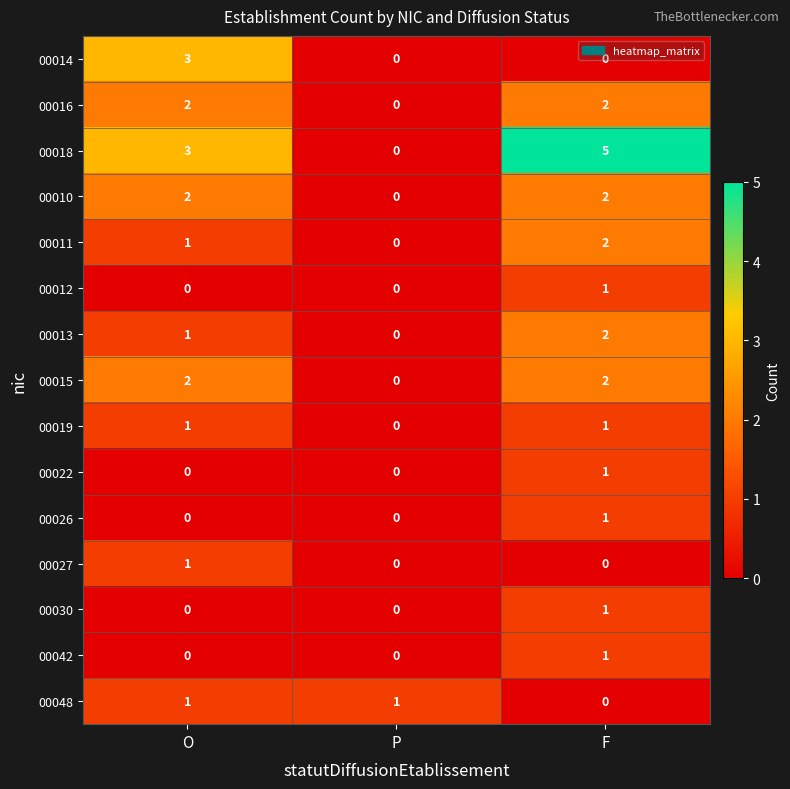

What is the maximum value shown in the chart?

5